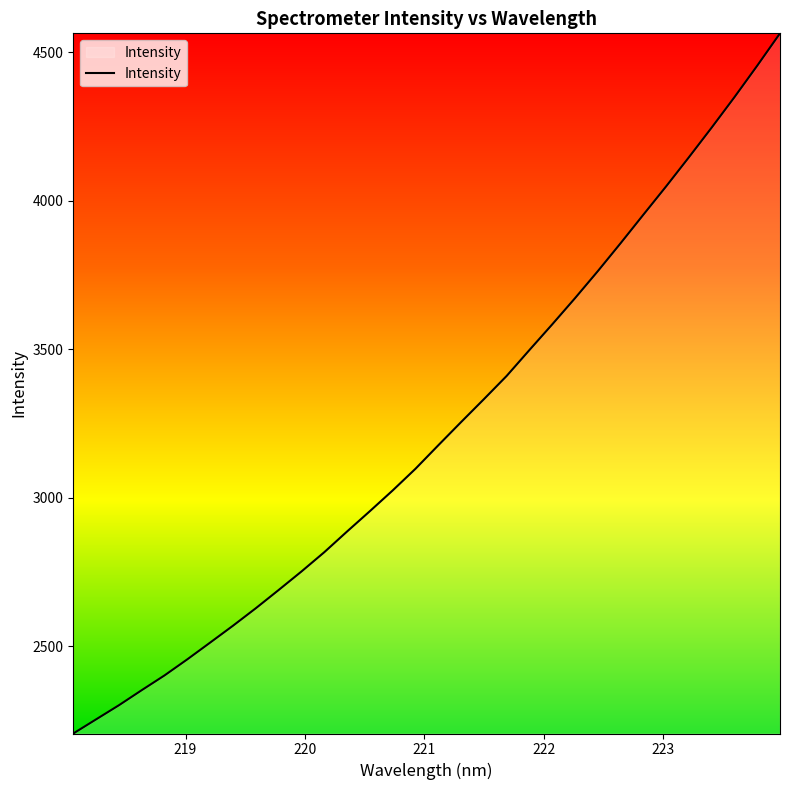

What is the greatest value displayed?

4563.2